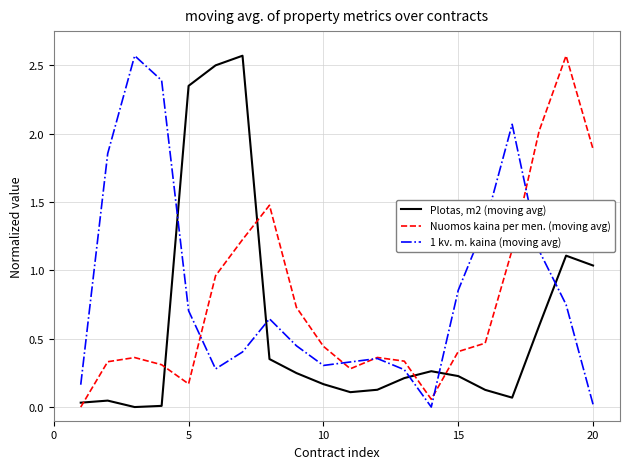

After their last crossing, which series has the higher values: Nuomos kaina per men. (moving avg) or Plotas, m2 (moving avg)?

Nuomos kaina per men. (moving avg)